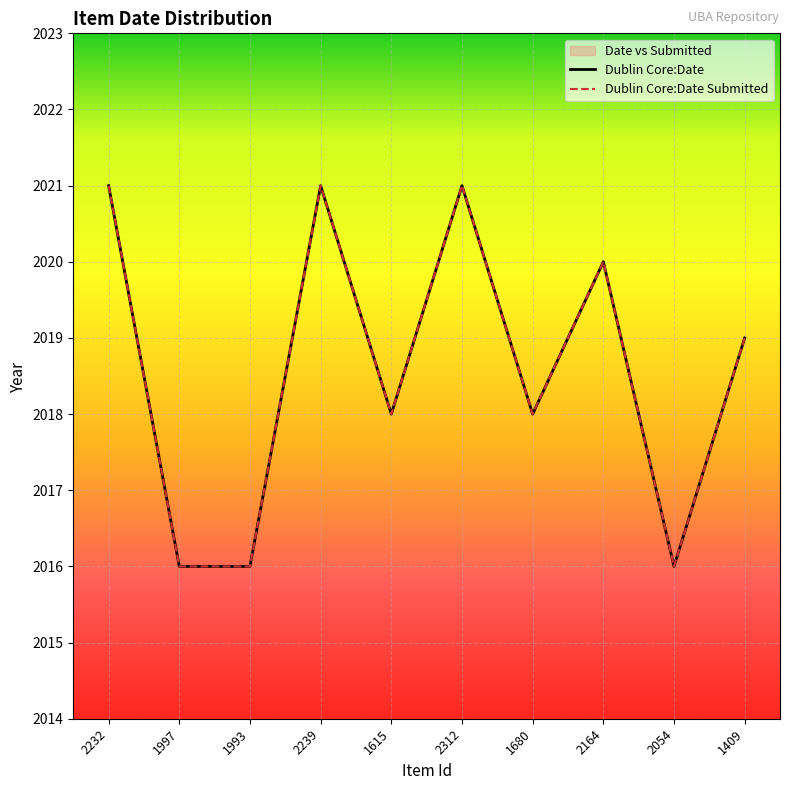

Where is Dublin Core:Date nearest to the value 2018?

1615